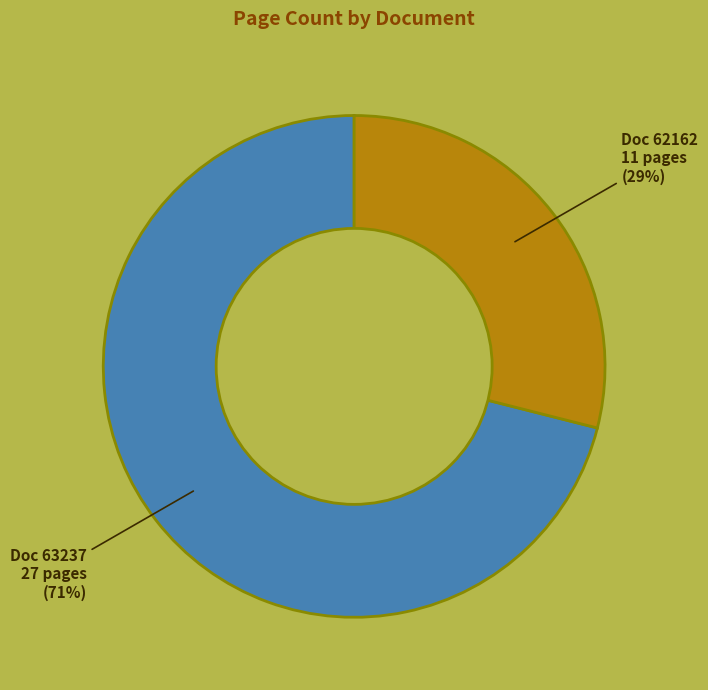

To the nearest percent, what is the average slice percentage?

50%